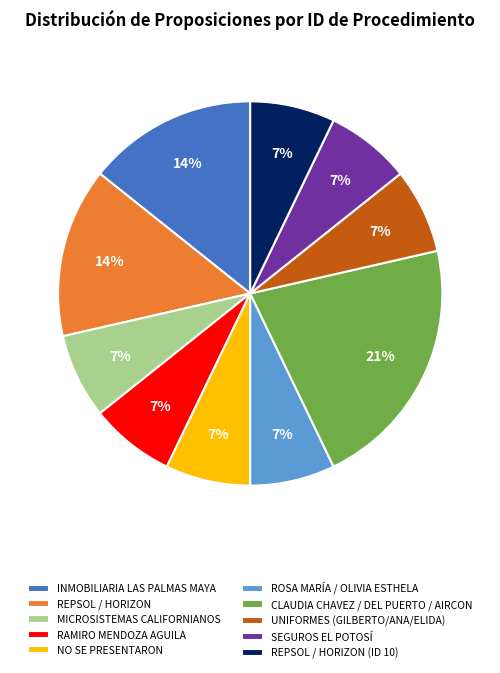

Which slice is the largest?

CLAUDIA CHAVEZ / DEL PUERTO / AIRCON